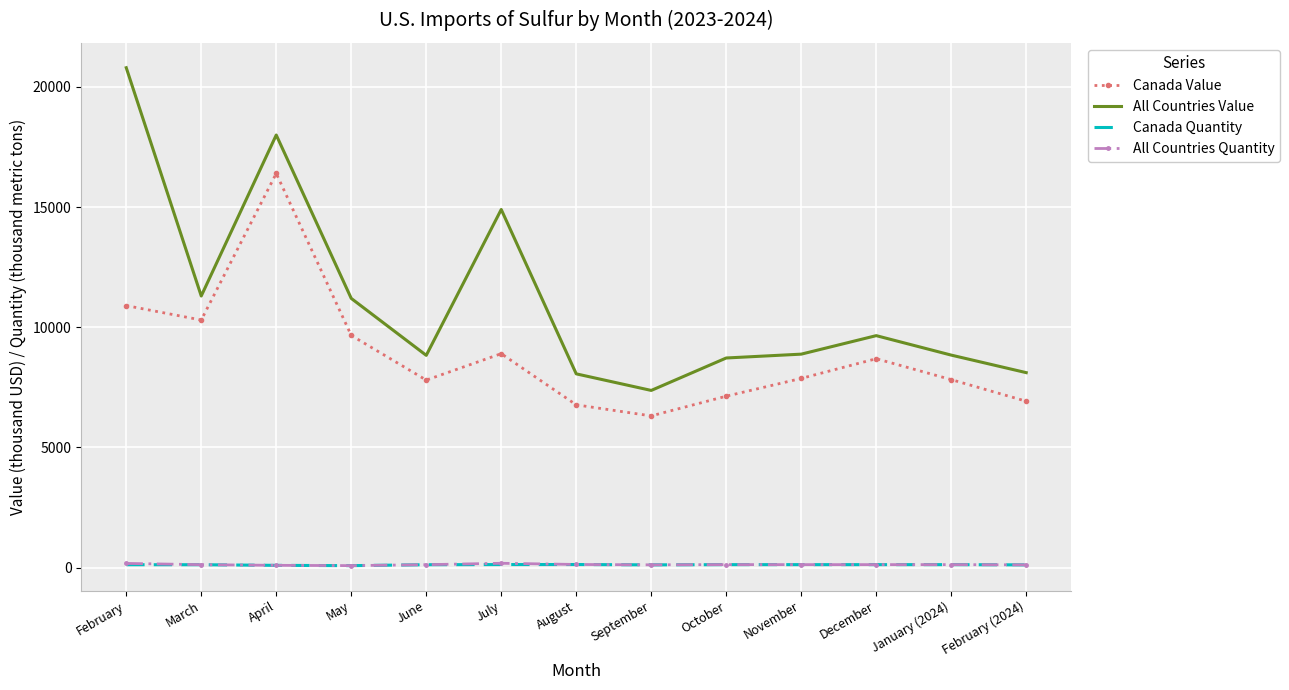

Which series has the largest range (max minus min)?

All Countries Value